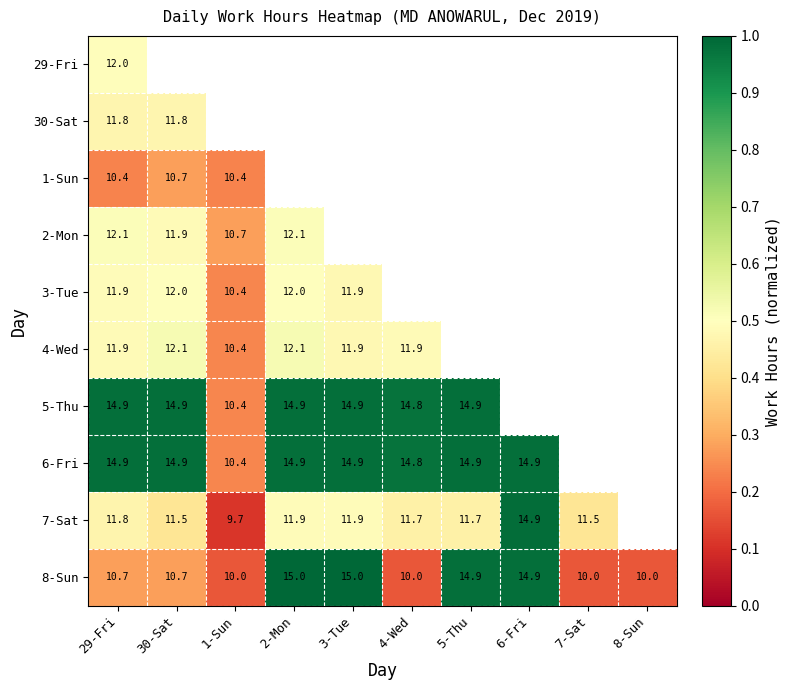

What is the minimum value for 2-Mon?

0.3